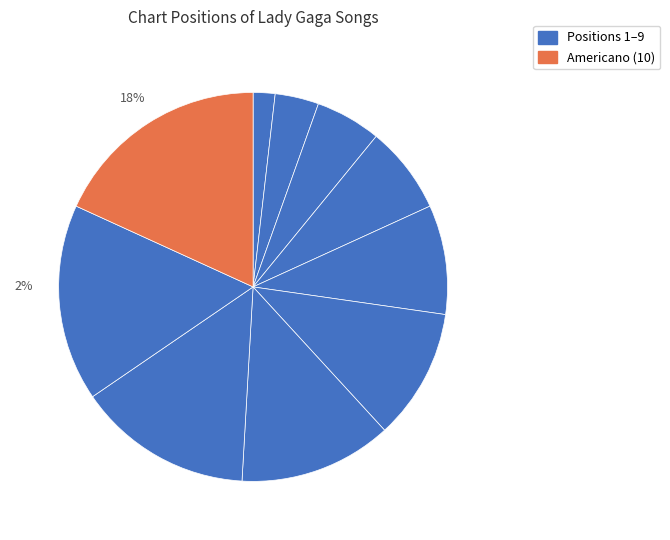

How many segments does this pie chart have?

10